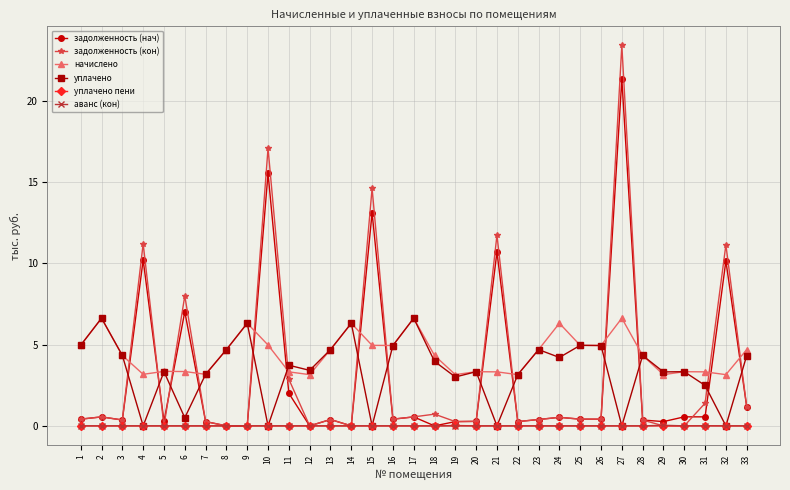

Between which two adjacent categories do уплачено and задолженность (кон) first intersect?

3 and 4